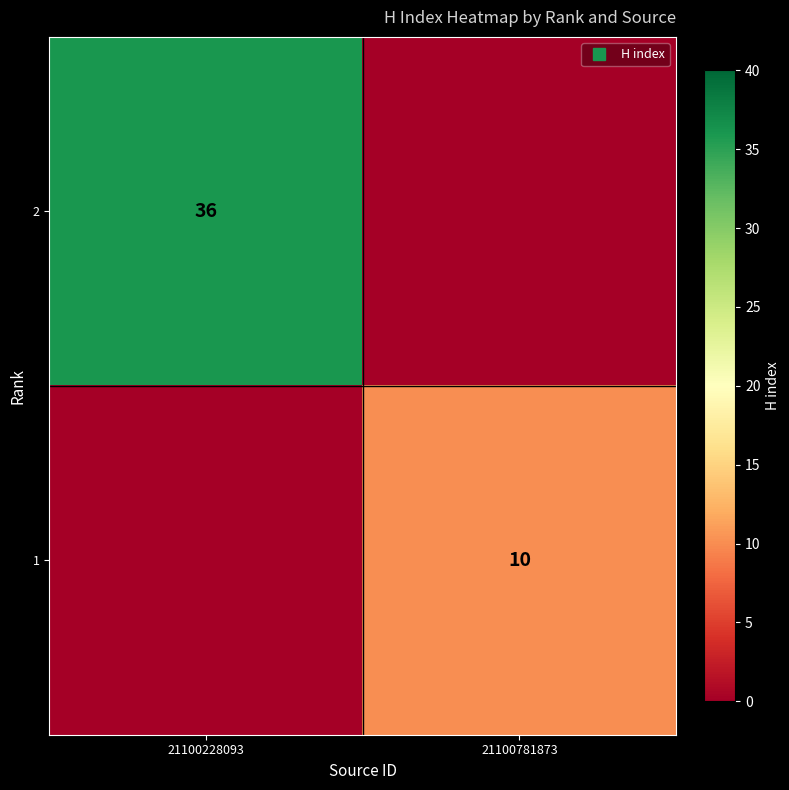

List the series in order of their overall mean, lowest first.

1, 2